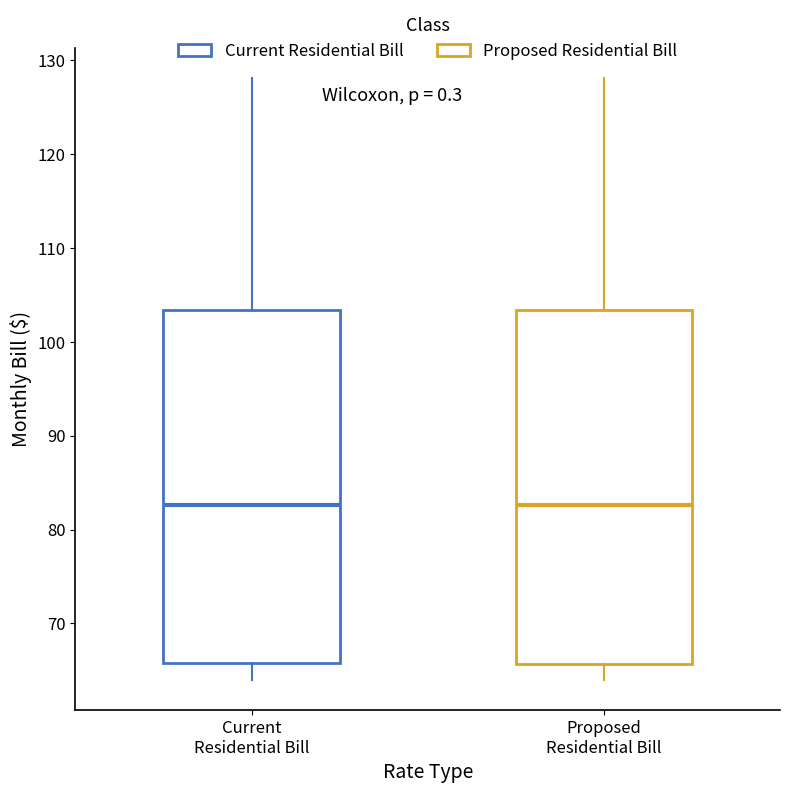

Reading left to right, transcribe this box plot: for each box, give where its median line is, the range the box spans, and where its two whiskers end, as read against the y-axis. The values are not printed on the chart, so give them approximately, as read against the axis.

Current Residential Bill: median 83, box 66 to 103, whiskers 64 to 128
Proposed Residential Bill: median 83, box 66 to 103, whiskers 64 to 128